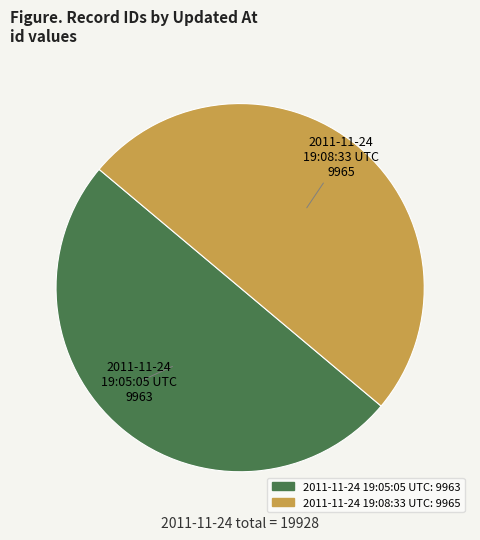

Combined, do 2011-11-24 19:05:05 UTC and 2011-11-24 19:08:33 UTC account for over 50%?

Yes